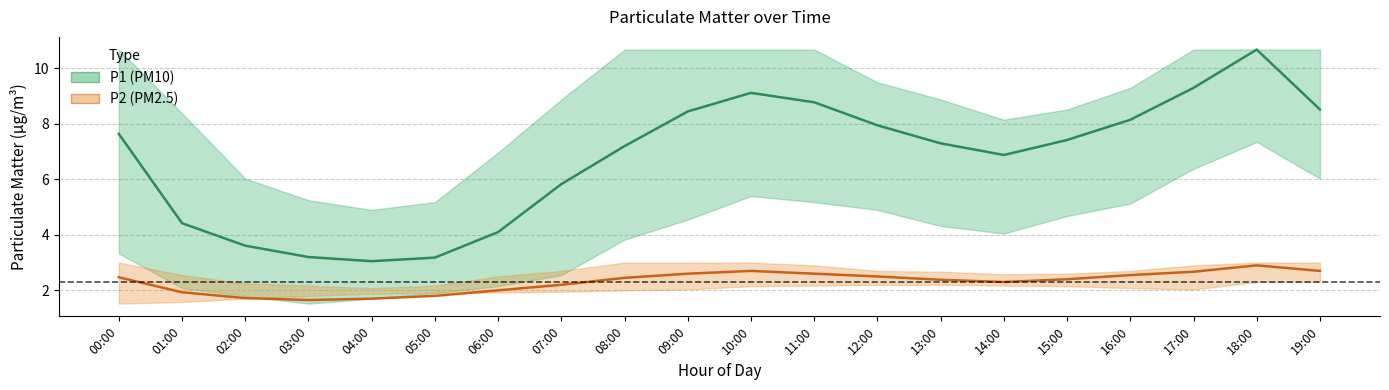

True or false: P1 (PM10) and P2 (PM2.5) cross at least once.

False